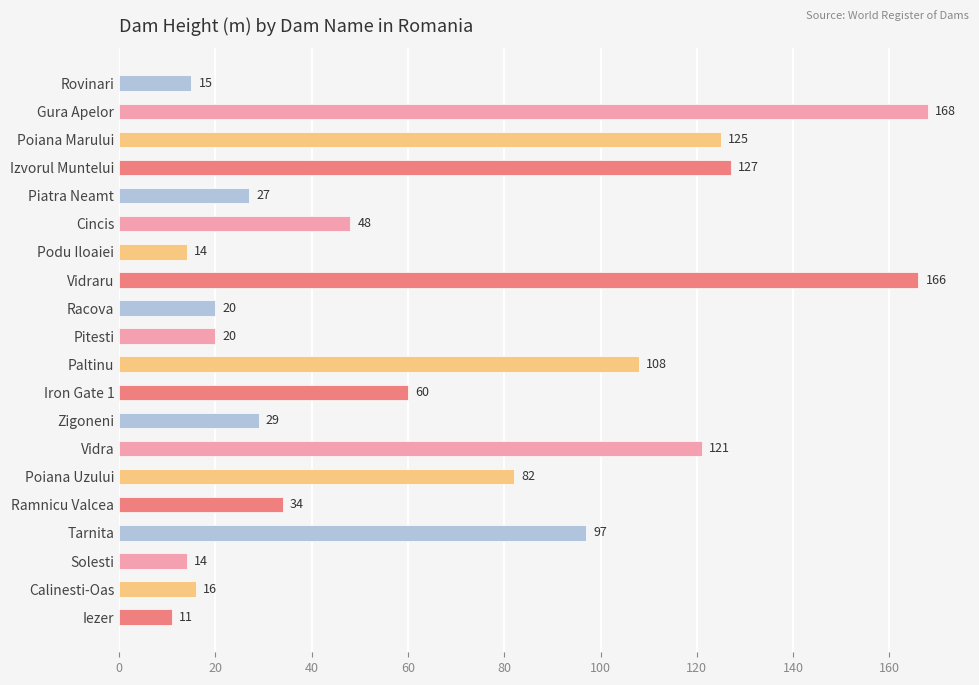

Does the chart contain stacked bars?

No